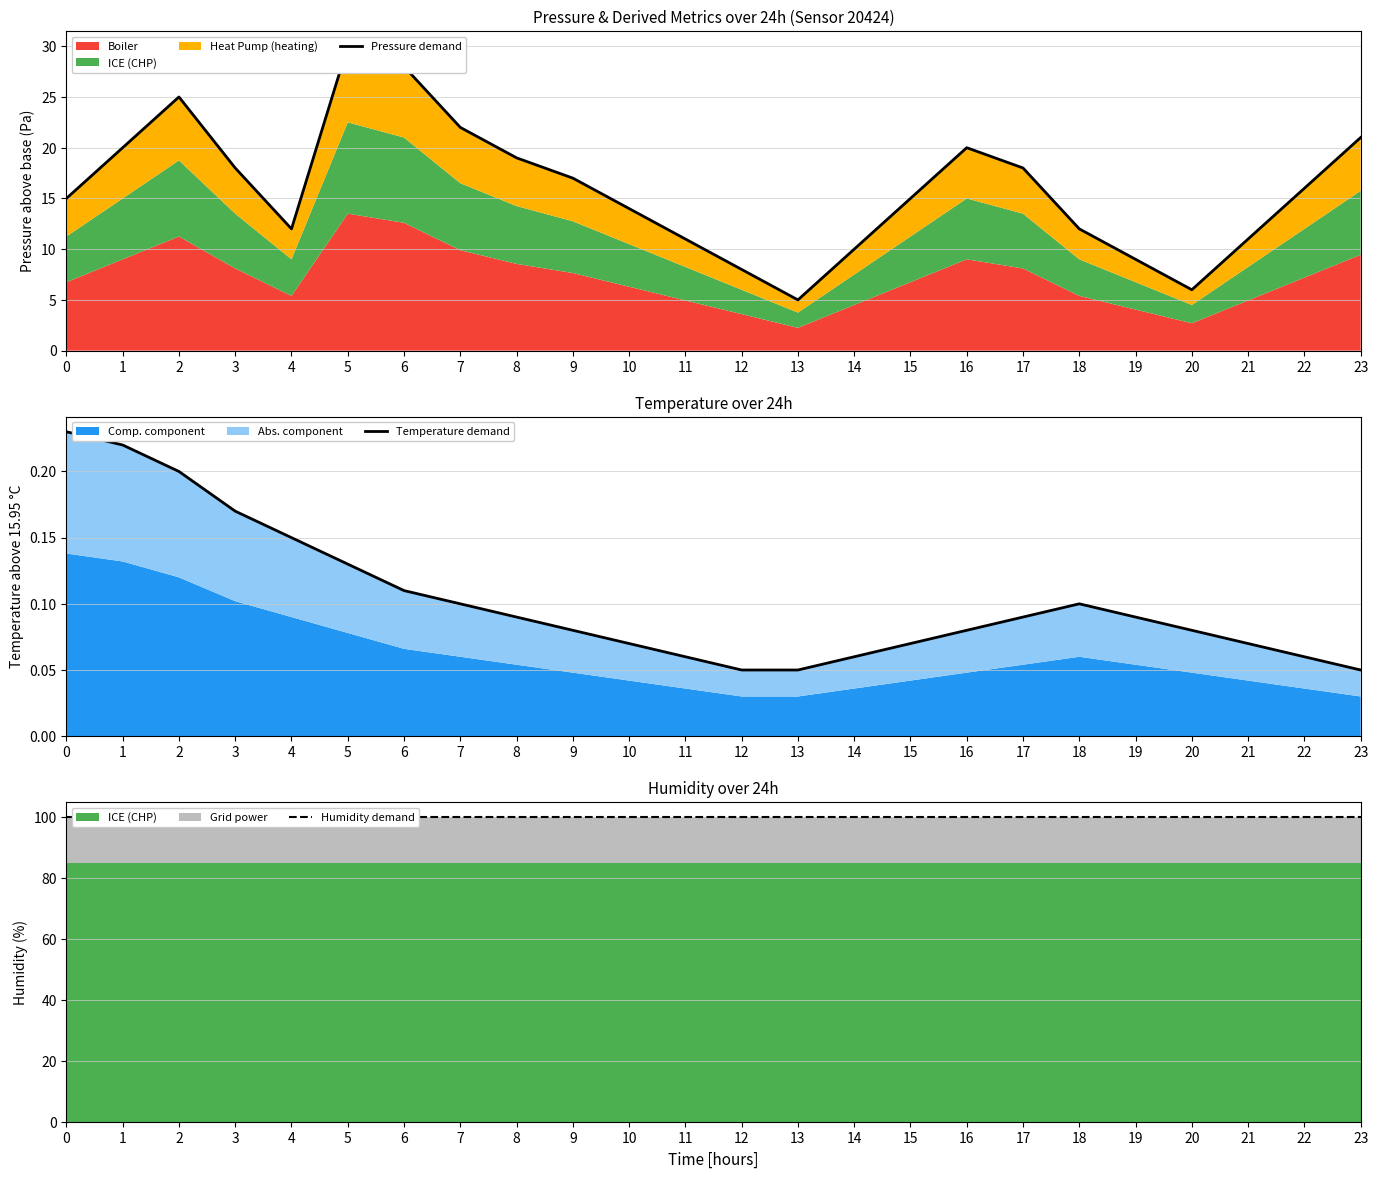

How many data points in Pressure demand are less than 16?

12